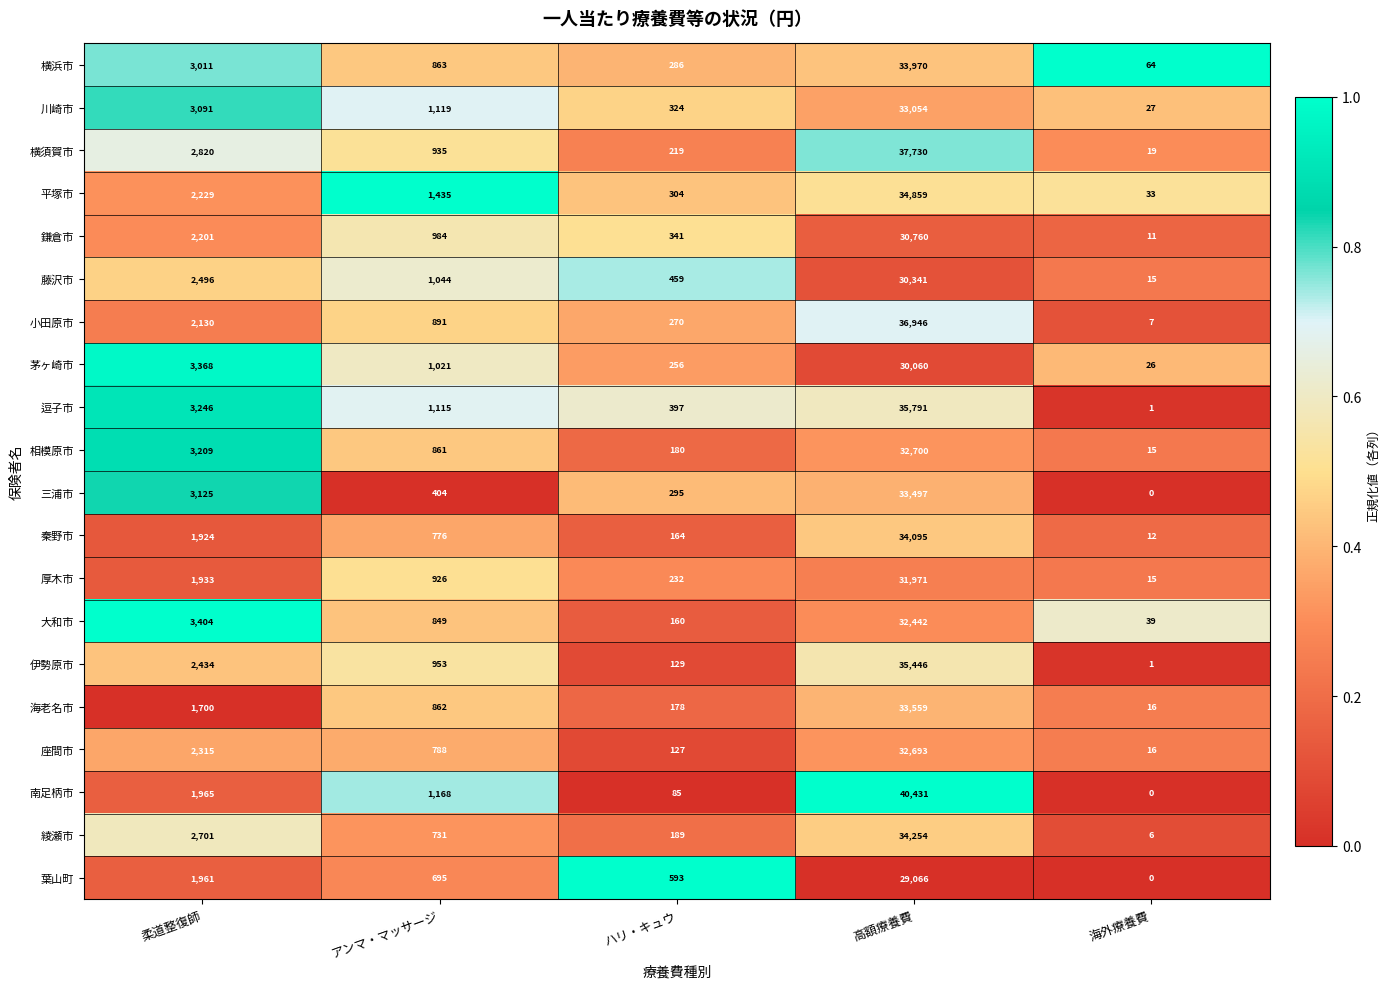

Between 高額療養費 and 海外療養費, which series saw the biggest shift?

南足柄市